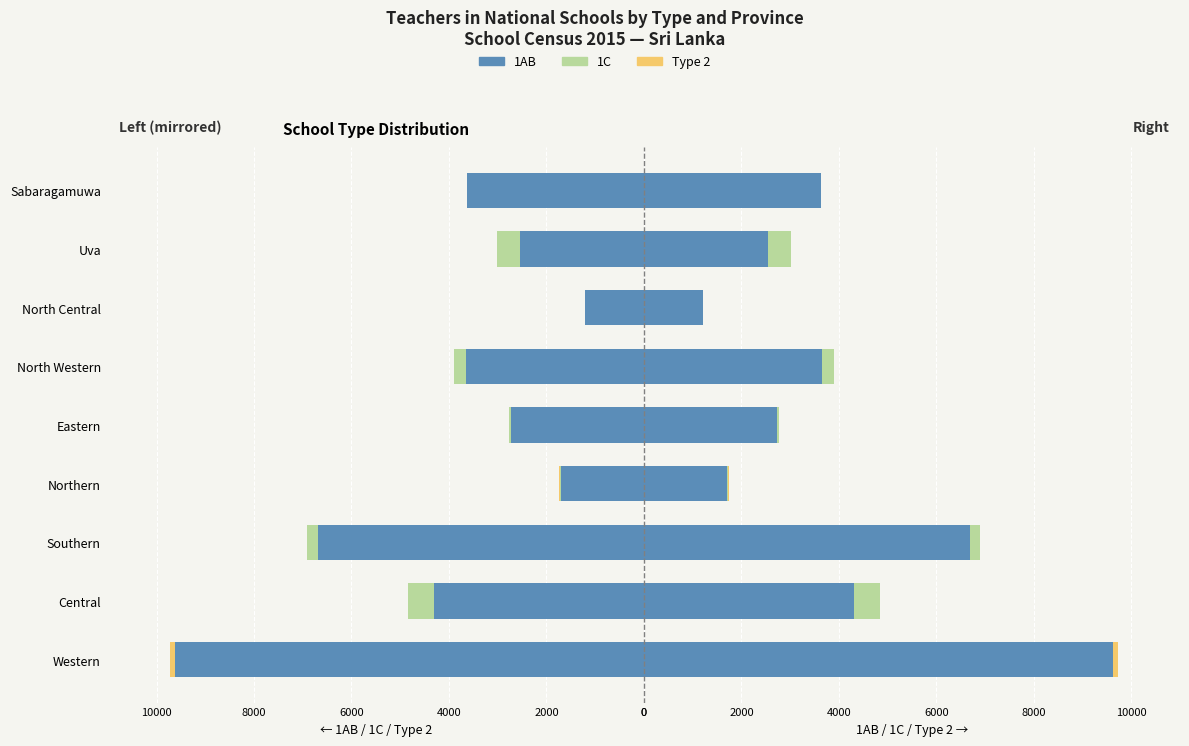

How many positive values does the Type 2 series have?

2